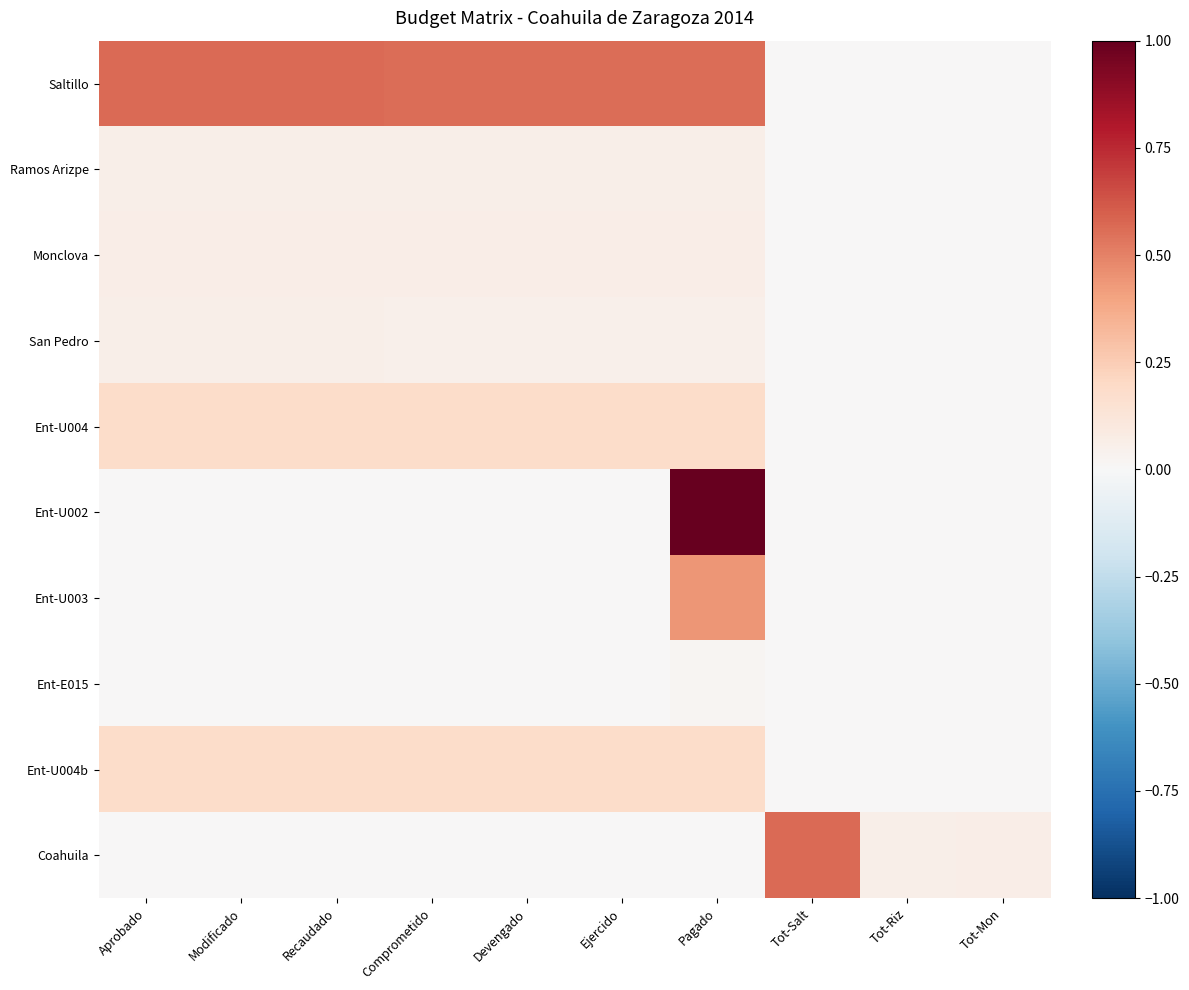

Rank the series by their maximum value, from lowest to highest.

Ent-E015, Ramos Arizpe, San Pedro, Monclova, Ent-U004, Ent-U004b, Ent-U003, Saltillo, Coahuila, Ent-U002